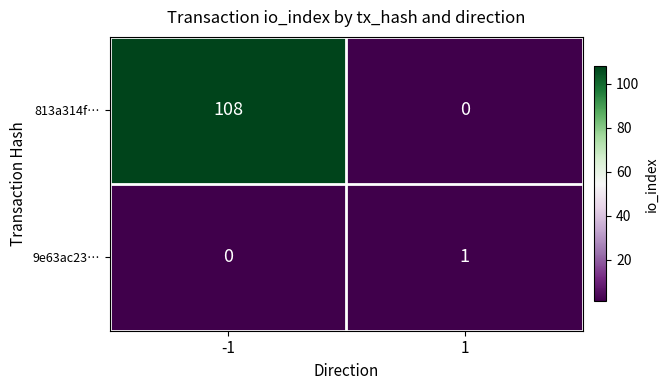

Which series changed the most between -1 and 1?

813a314f…